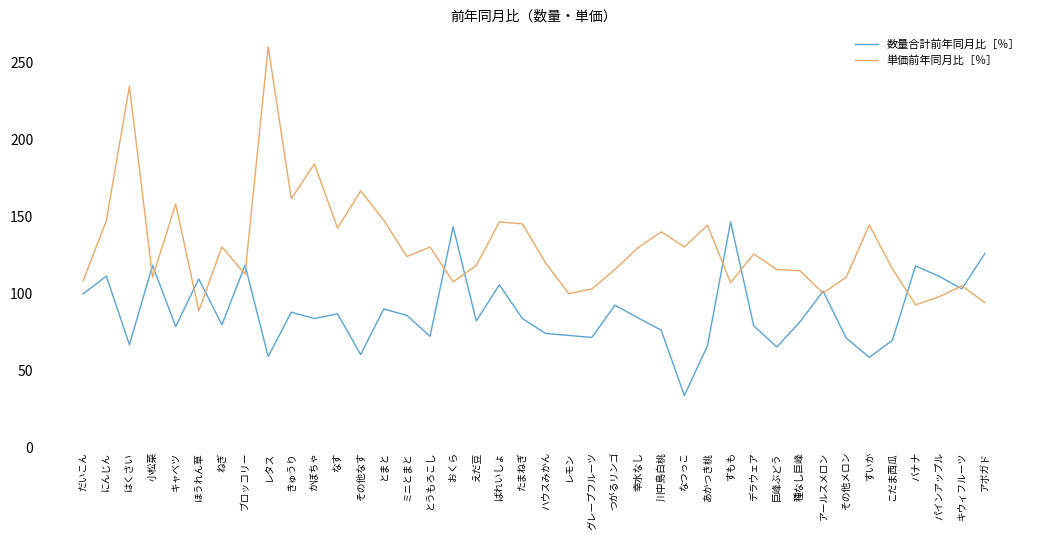

What is the highest value of the 単価前年同月比［％］ series?

259.9